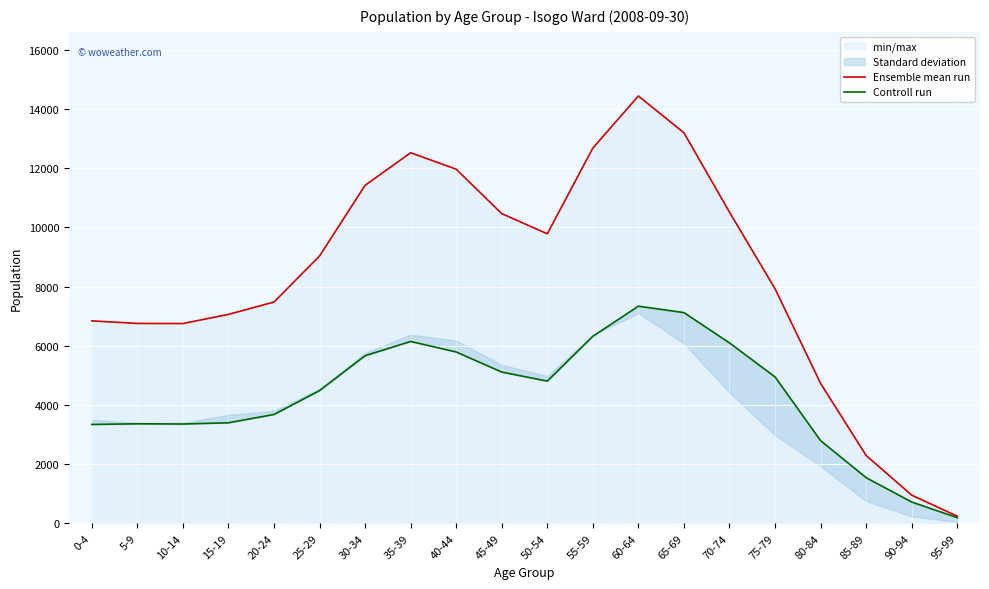

True or false: Controll run and Ensemble mean run intersect in this chart.

False